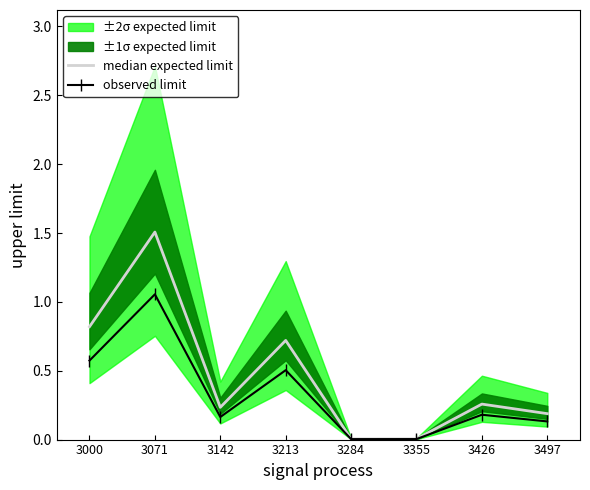

Is it true that observed limit equals 0.2 at 3426?

True